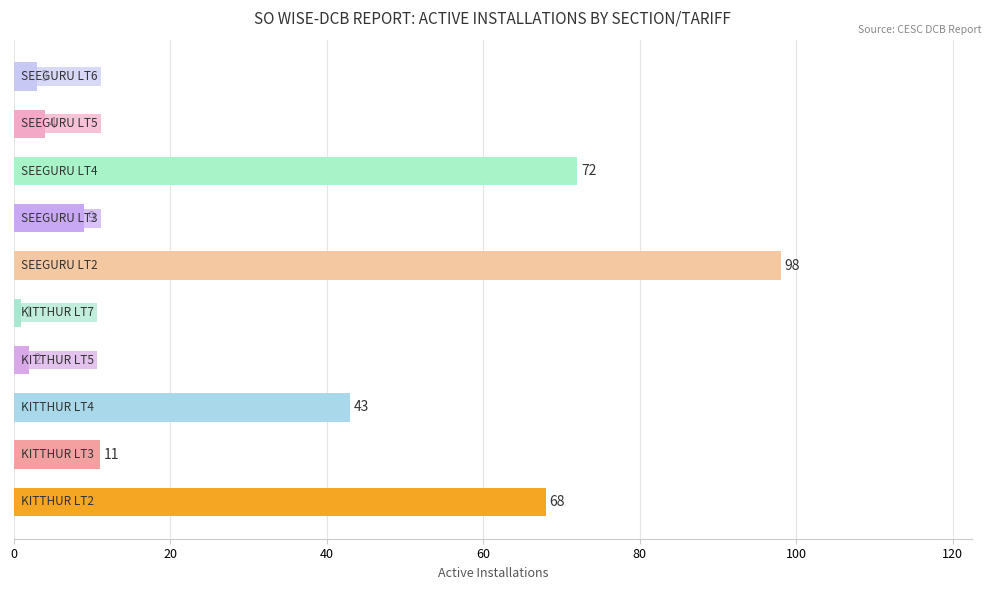

What is the maximum value shown in the chart?

98